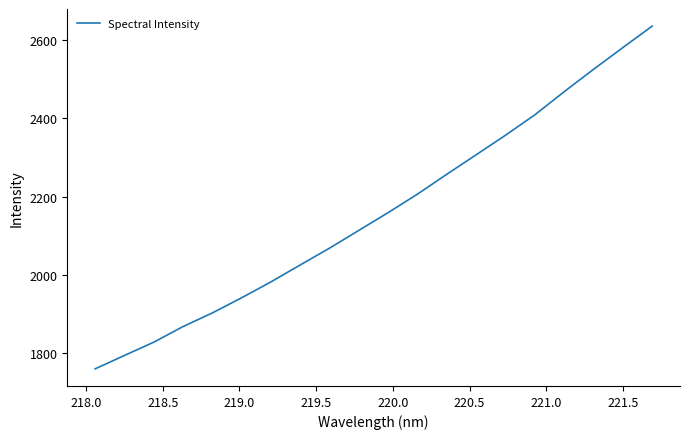

What is the average value?

2159.8